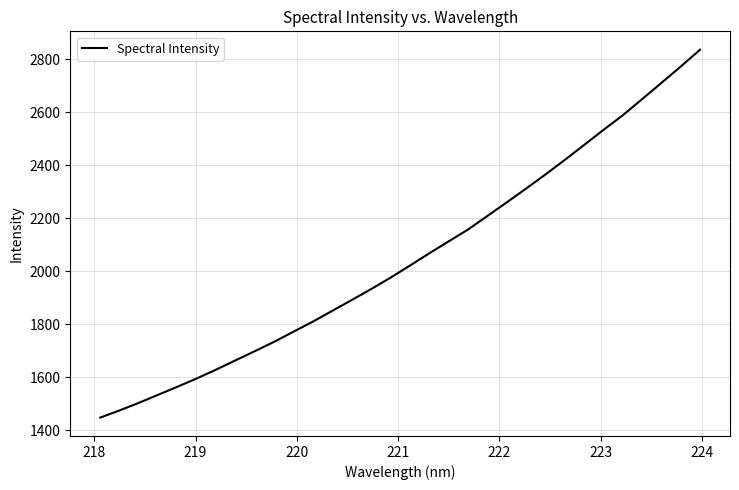

What is the sum of all values?

65585.9